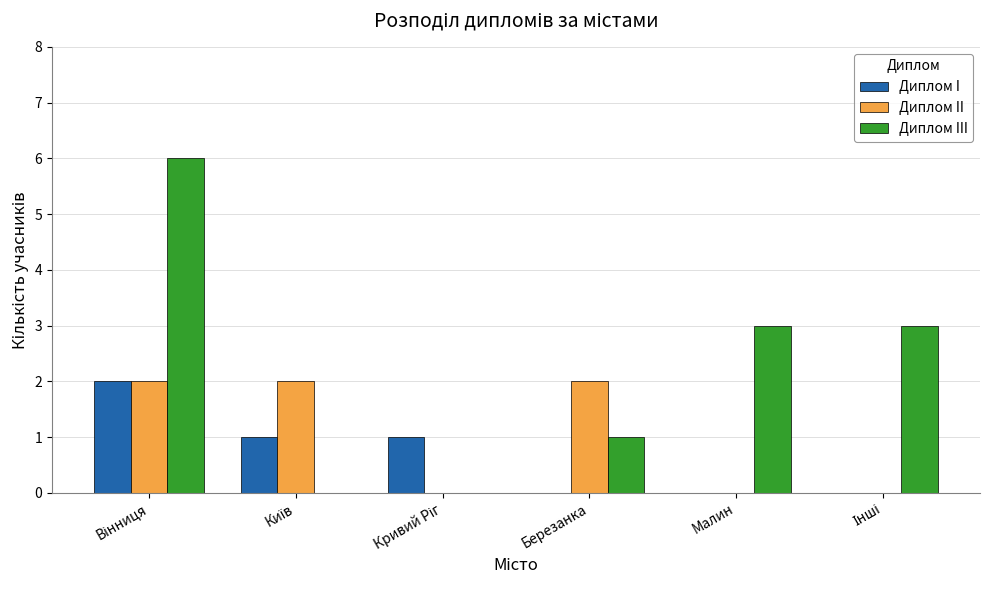

What is the maximum value for Диплом III?

6